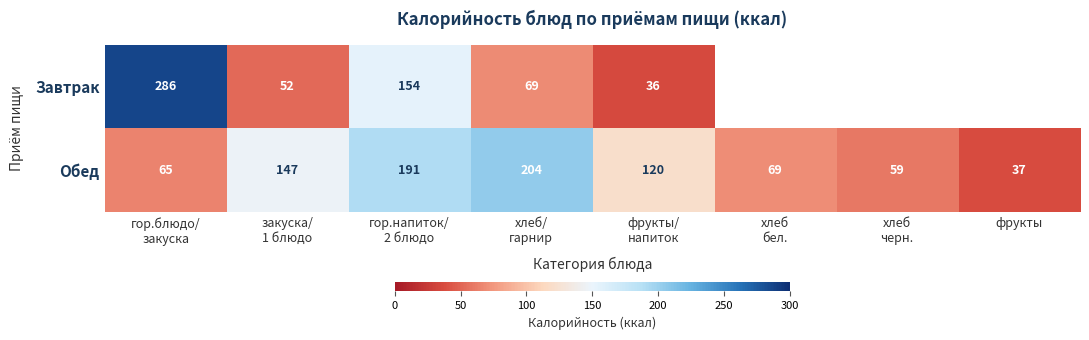

What is the highest value of the Обед series?

204